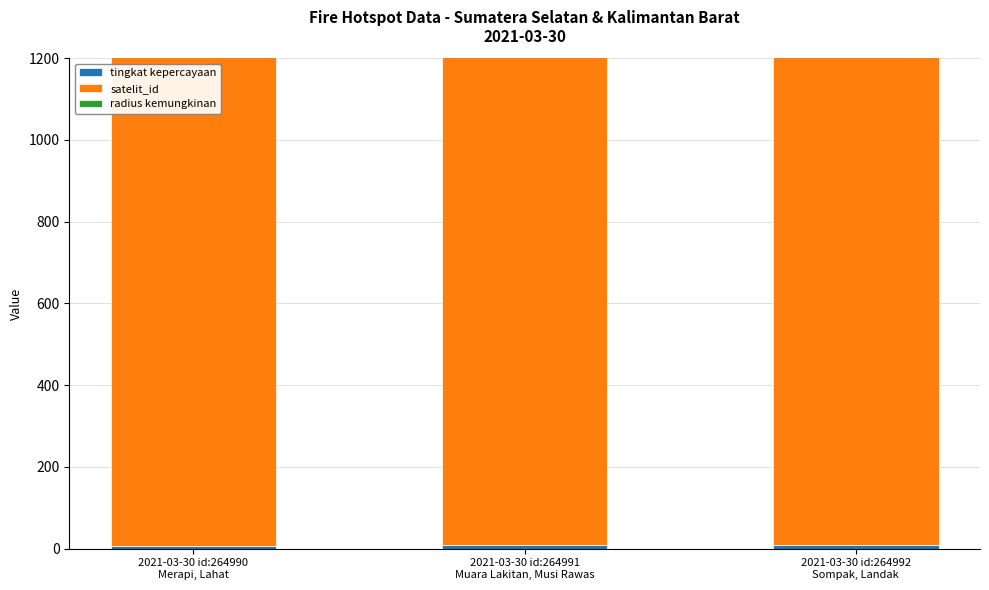

Reading left to right, list all the values displayed in this chart.

tingkat kepercayaan: 2021-03-30 id:264990
Merapi, Lahat=7	2021-03-30 id:264991
Muara Lakitan, Musi Rawas=8	2021-03-30 id:264992
Sompak, Landak=8
satelit_id: 2021-03-30 id:264990
Merapi, Lahat=264990	2021-03-30 id:264991
Muara Lakitan, Musi Rawas=264991	2021-03-30 id:264992
Sompak, Landak=264992
radius kemungkinan: 2021-03-30 id:264990
Merapi, Lahat=1125	2021-03-30 id:264991
Muara Lakitan, Musi Rawas=1125	2021-03-30 id:264992
Sompak, Landak=1125